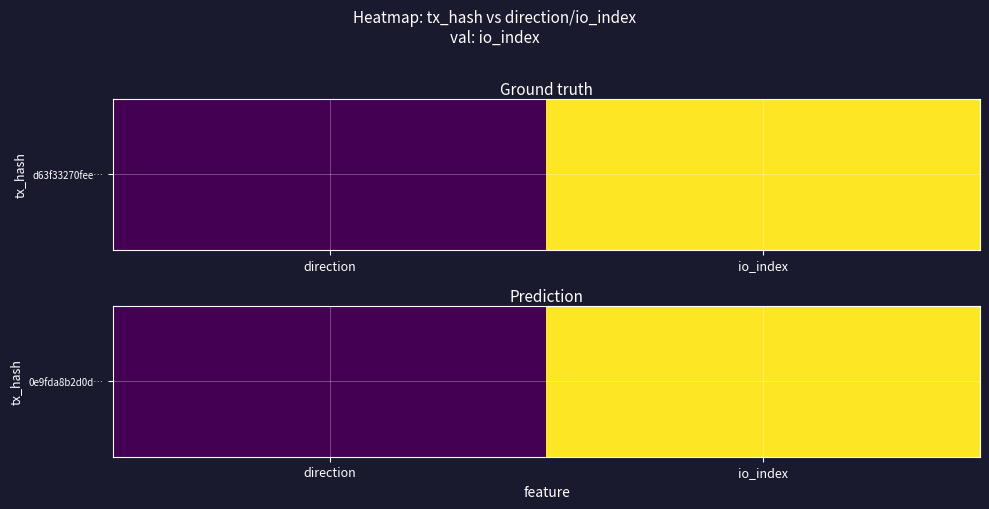

Reading left to right, extract all data points from this chart.

1	3